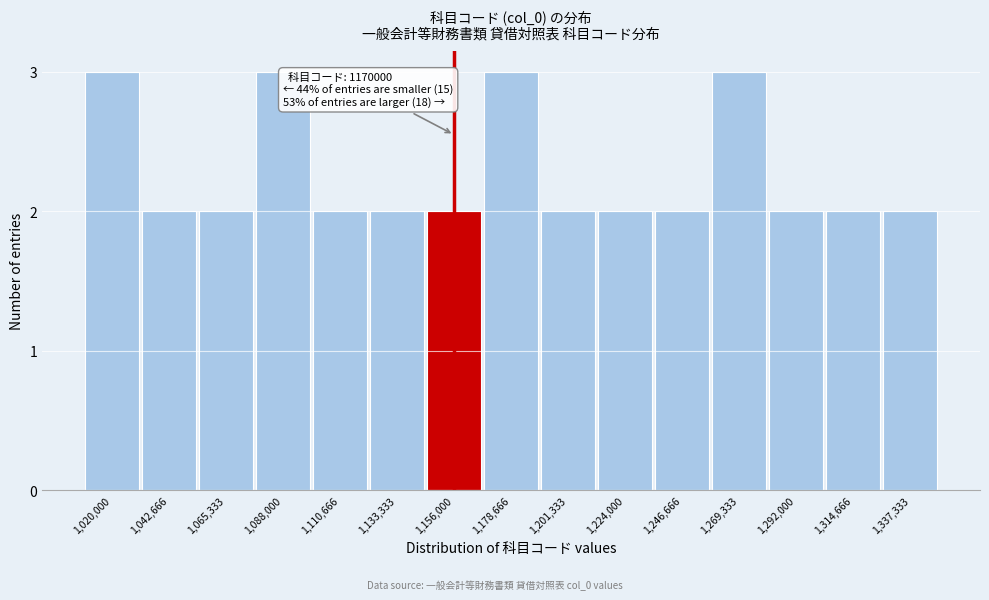

Reading left to right, what are all the values shown in this chart?

1,020,000=3	1,042,666=2	1,065,333=2	1,088,000=3	1,110,666=2	1,133,333=2	1,156,000=2	1,178,666=3	1,201,333=2	1,224,000=2	1,246,666=2	1,269,333=3	1,292,000=2	1,314,666=2	1,337,333=2